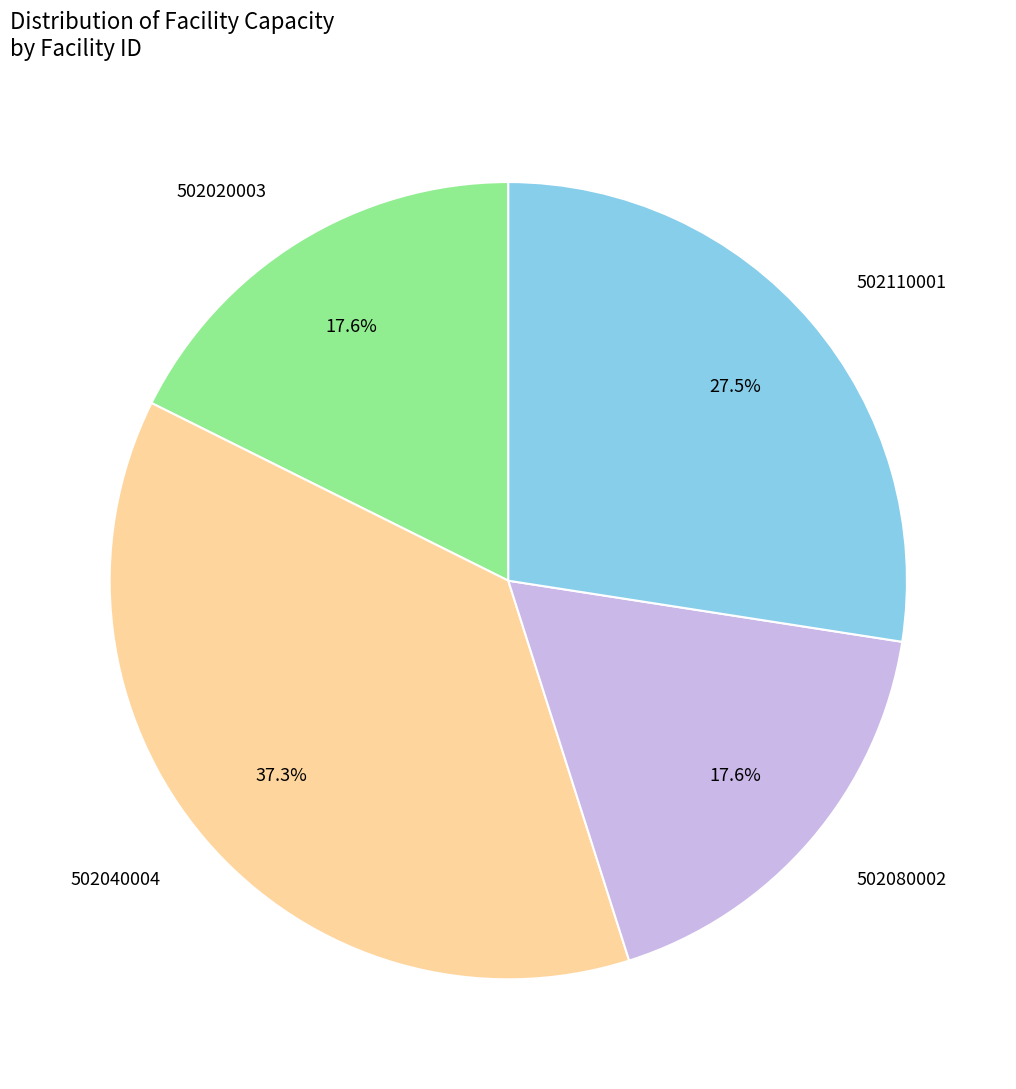

How many slices are in this pie chart?

4